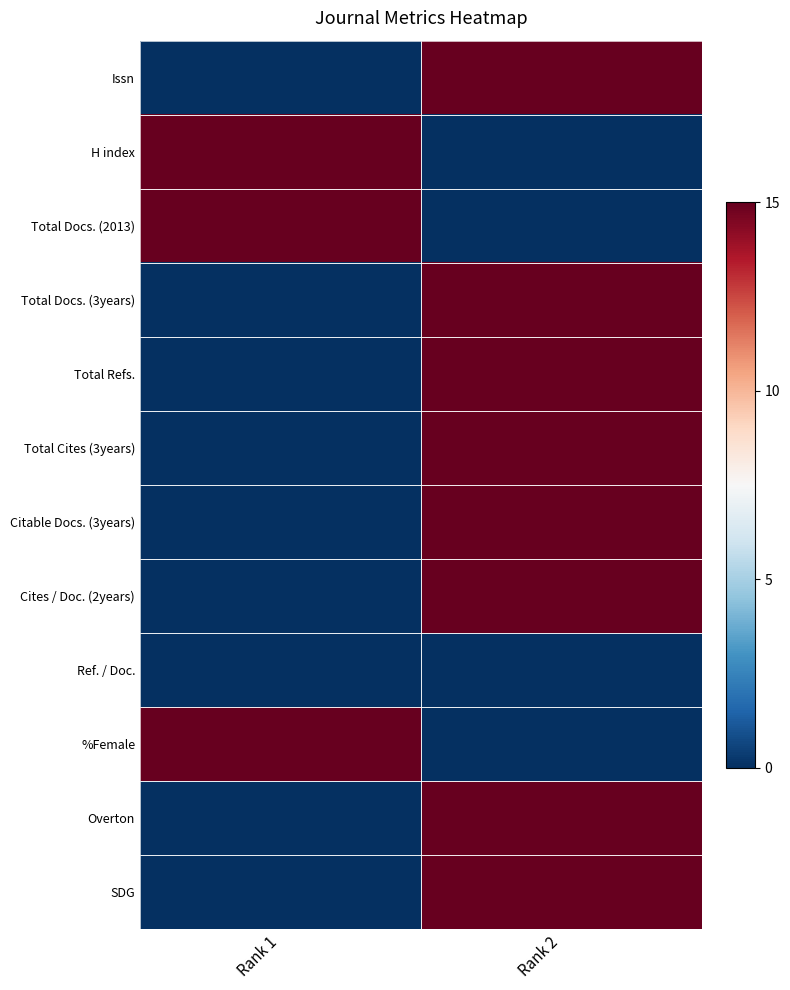

Reading left to right, what are all the values shown in this chart?

Issn: Rank 1=0	Rank 2=15
H index: Rank 1=15	Rank 2=0
Total Docs. (2013): Rank 1=15	Rank 2=0
Total Docs. (3years): Rank 1=0	Rank 2=15
Total Refs.: Rank 1=0	Rank 2=15
Total Cites (3years): Rank 1=0	Rank 2=15
Citable Docs. (3years): Rank 1=0	Rank 2=15
Cites / Doc. (2years): Rank 1=0	Rank 2=15
Ref. / Doc.: Rank 1=0	Rank 2=0
%Female: Rank 1=15	Rank 2=0
Overton: Rank 1=0	Rank 2=15
SDG: Rank 1=0	Rank 2=15